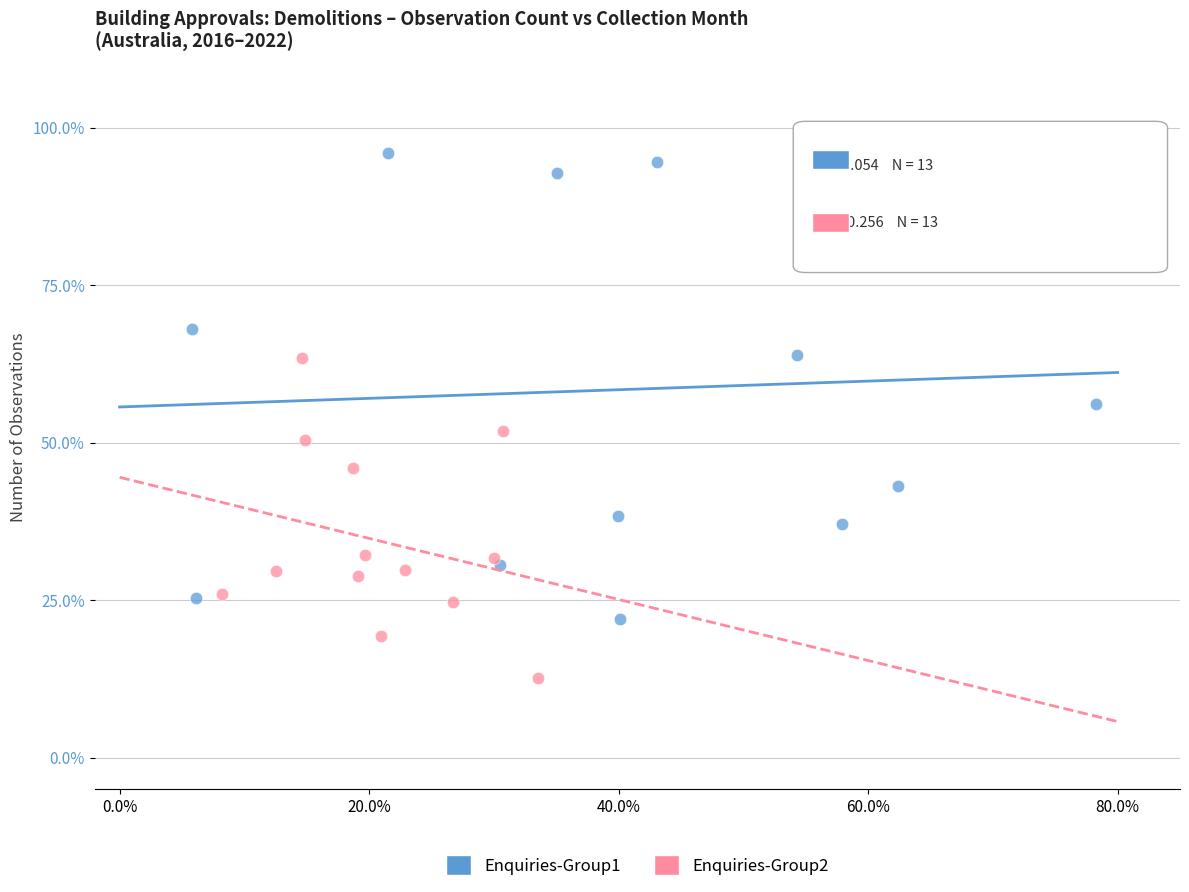

What are all the series names shown in the legend?

Enquiries-Group1, Enquiries-Group2